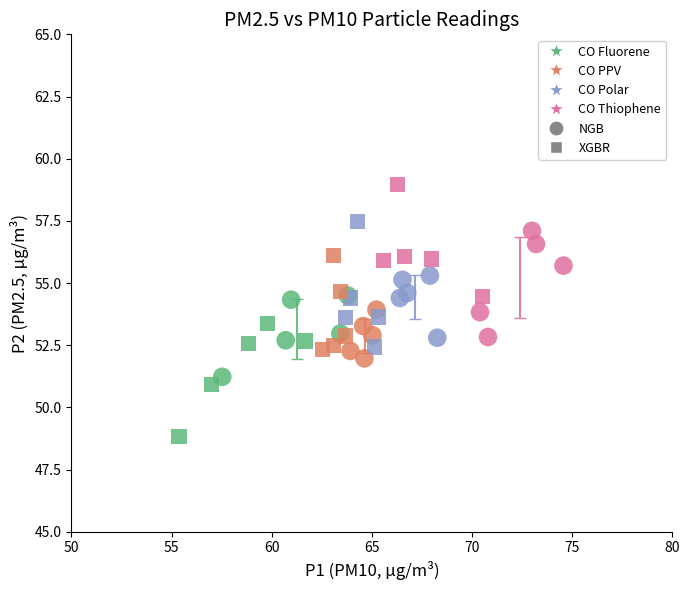

Which series contains the highest Y value?

XGBR